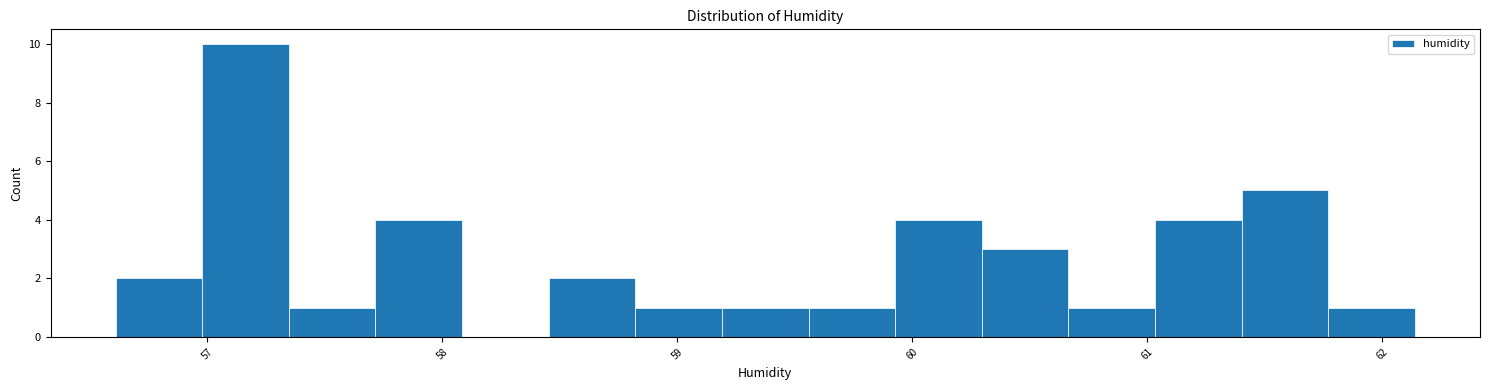

Around what value on the x-axis is the tallest bar? Give the approximate position of its centre, as read against the axis.

57.2